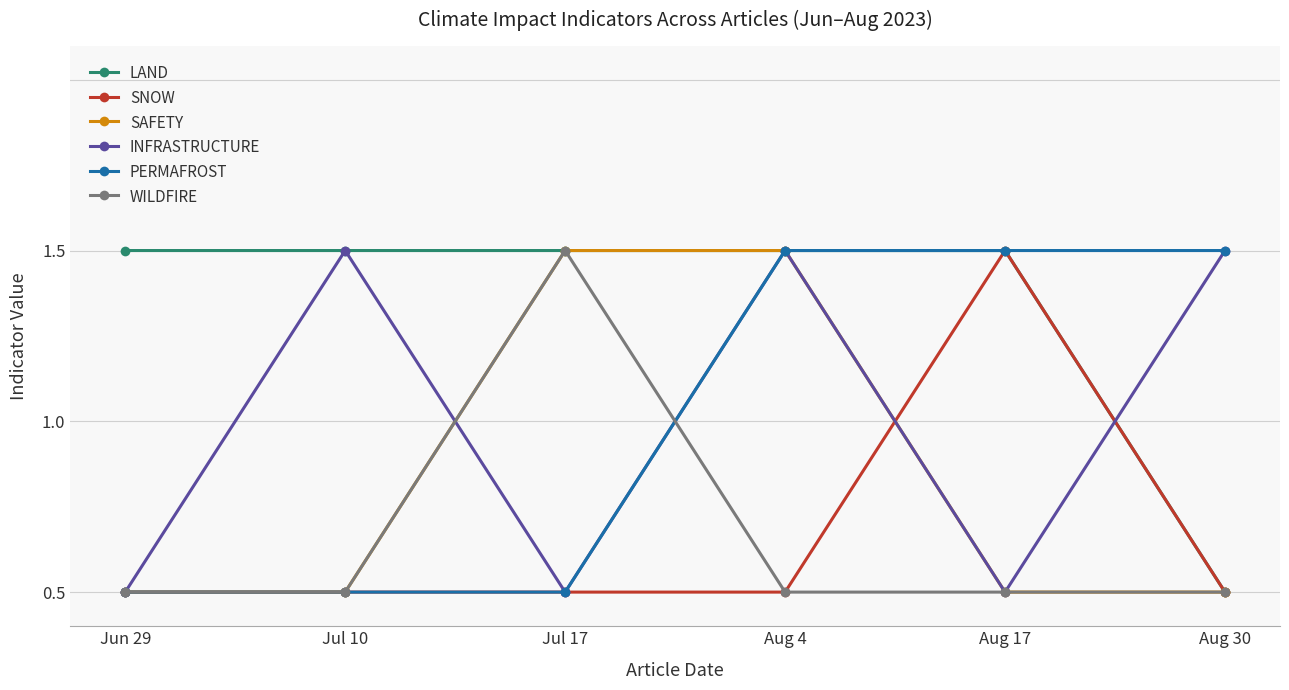

What are all the series names shown in the legend?

LAND, SNOW, SAFETY, INFRASTRUCTURE, PERMAFROST, WILDFIRE